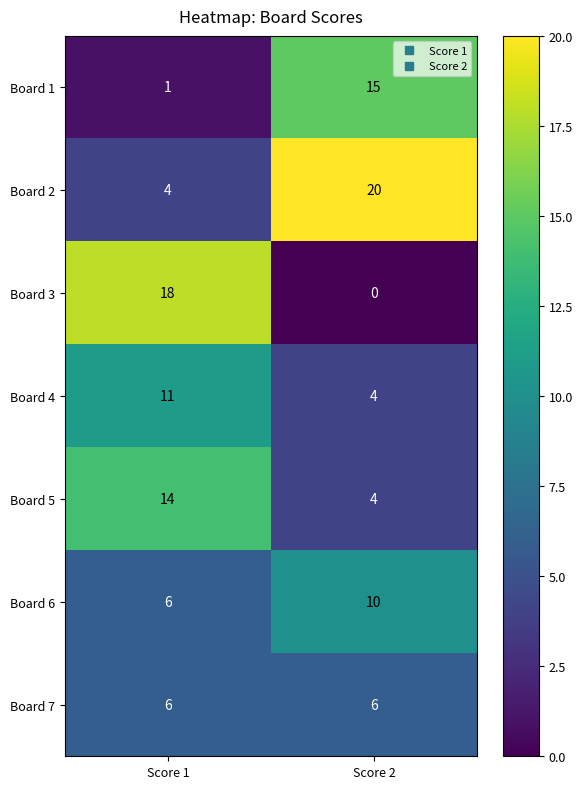

What is the difference between the Board 4 values at Score 2 and Score 1?

7